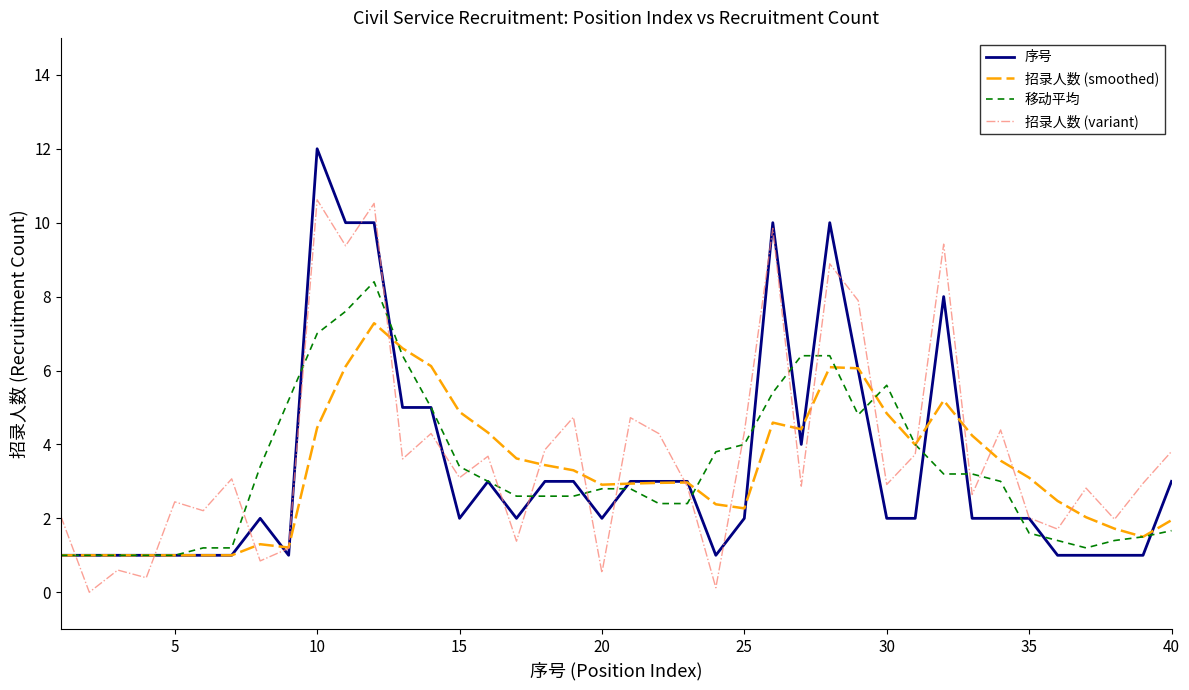

Which series has the largest range (max minus min)?

序号